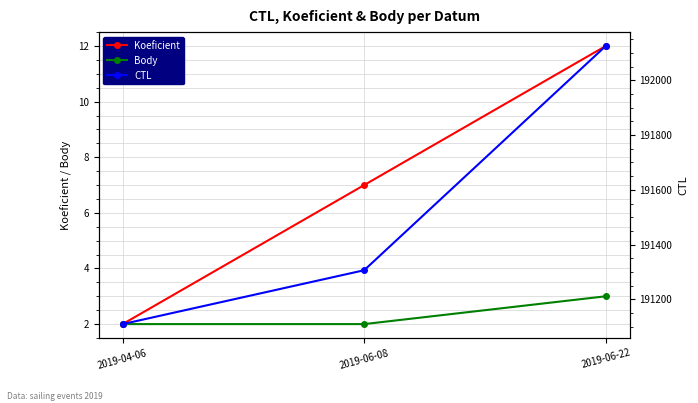

Reading left to right, extract all data points from this chart.

Koeficient: 2	7	12
Body: 2	2	3
CTL: 191109	191306	192126